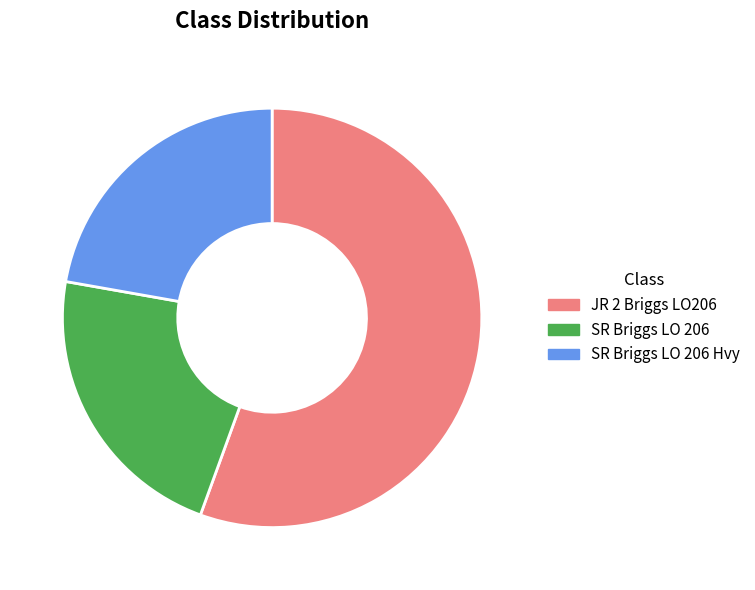

Does JR 2 Briggs LO206 represent more than half of the total?

Yes